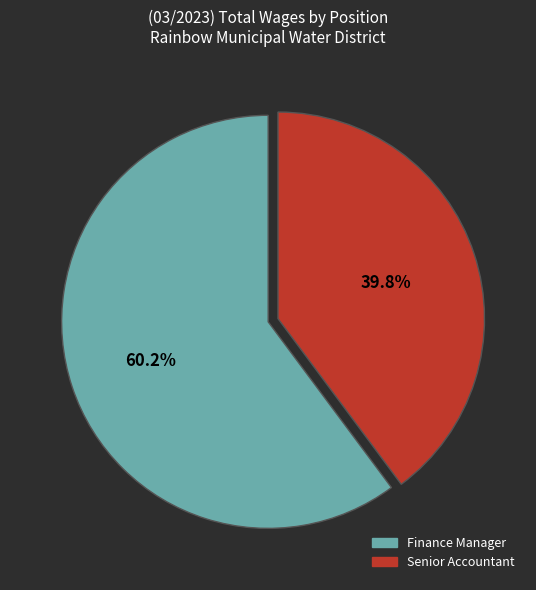

Which category has the smallest portion of the pie?

Senior Accountant